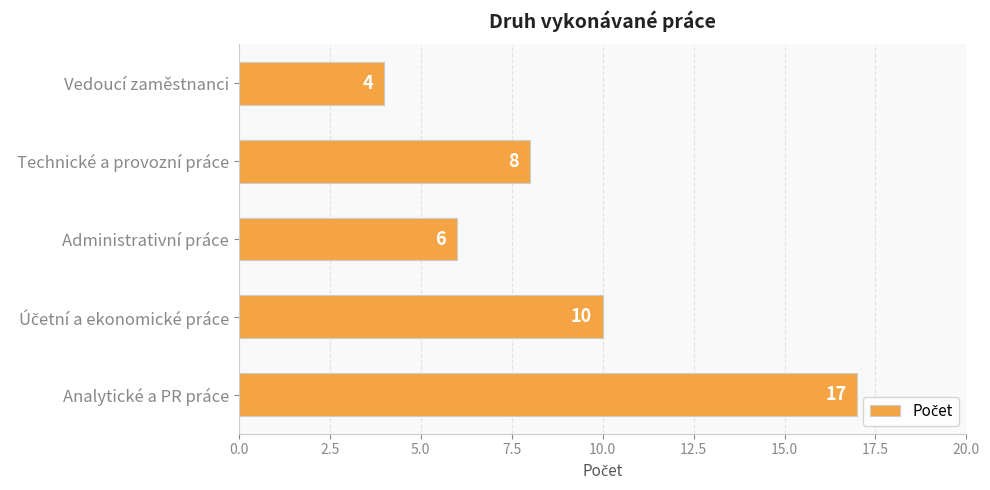

Between Administrativní práce and Vedoucí zaměstnanci, which is larger?

Administrativní práce